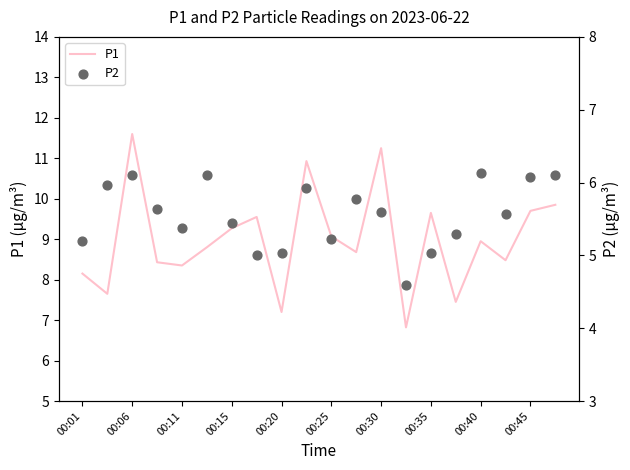

Which category has the highest value in the P1 series?

00:06